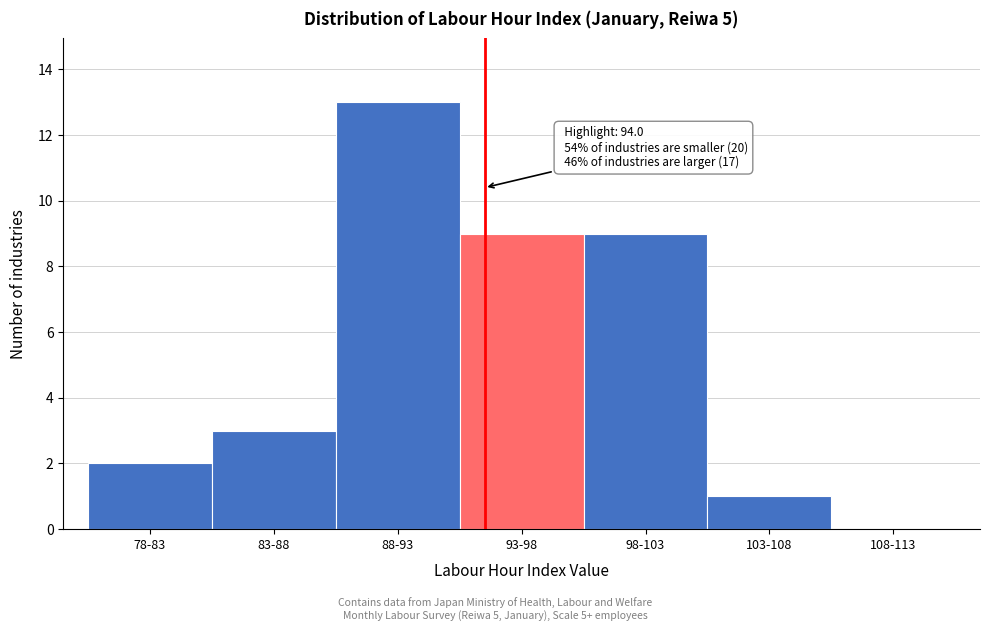

Reading right to left, list all the values displayed in this chart.

108-113=0	103-108=1	98-103=9	93-98=9	88-93=13	83-88=3	78-83=2